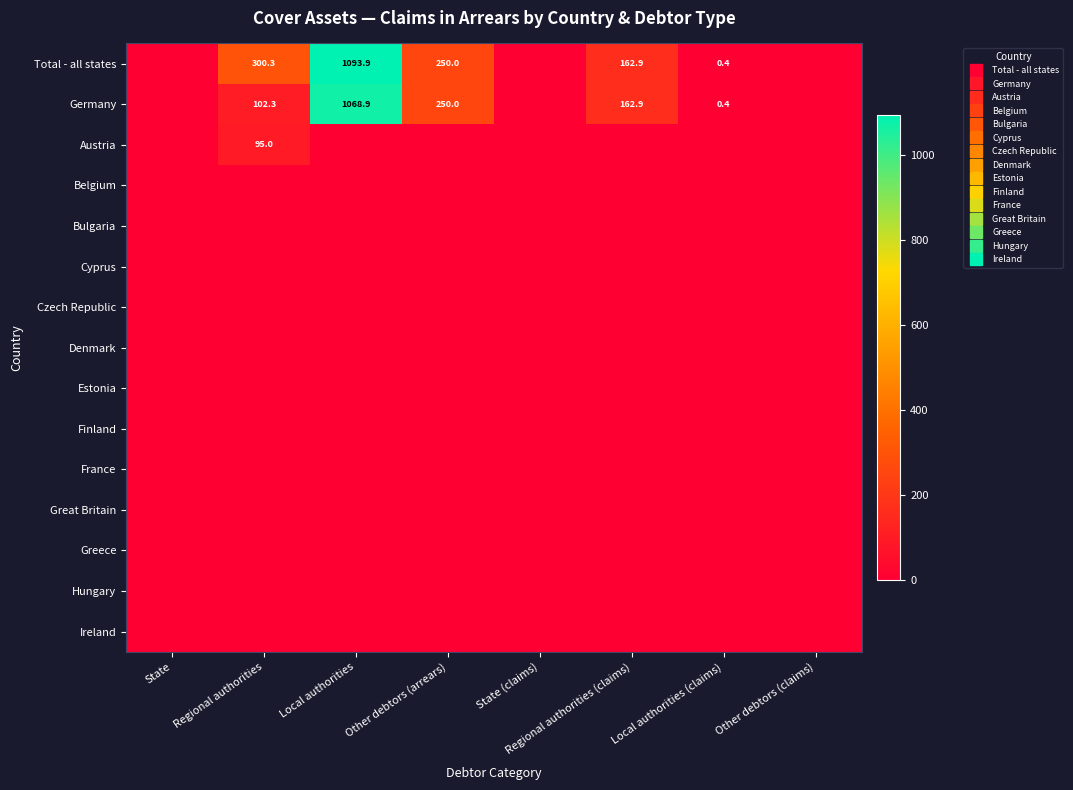

How many distinct data groups are displayed?

15